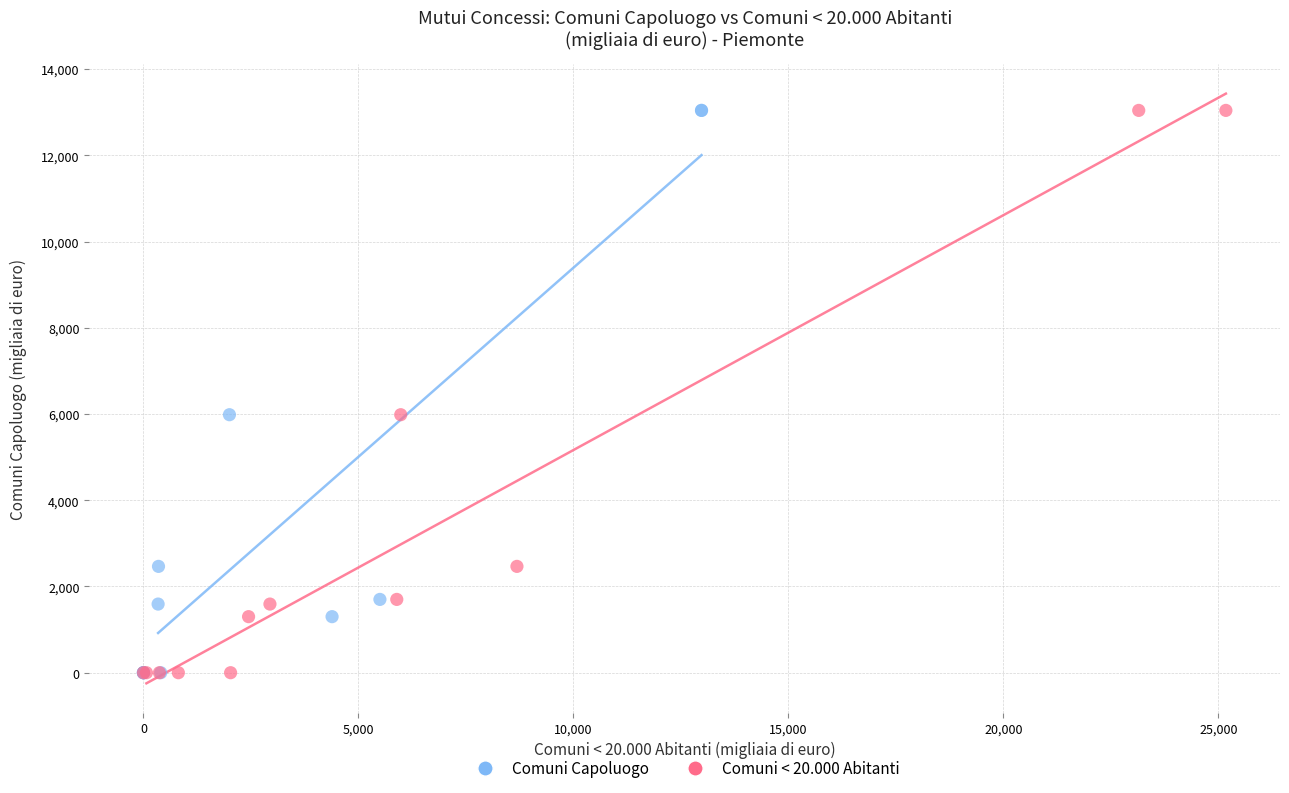

What are all the series names shown in the legend?

Comuni Capoluogo, Comuni < 20.000 Abitanti